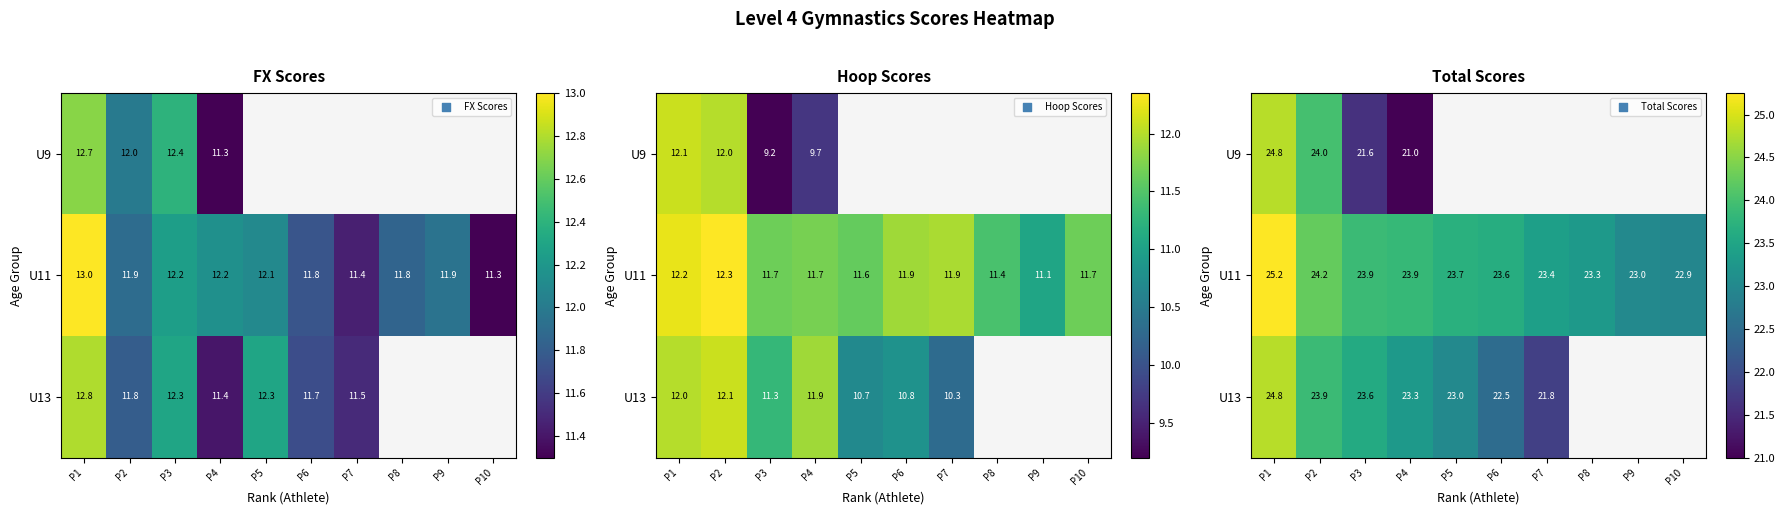

List the series in order of their peak value, lowest first.

U9, U13, U11